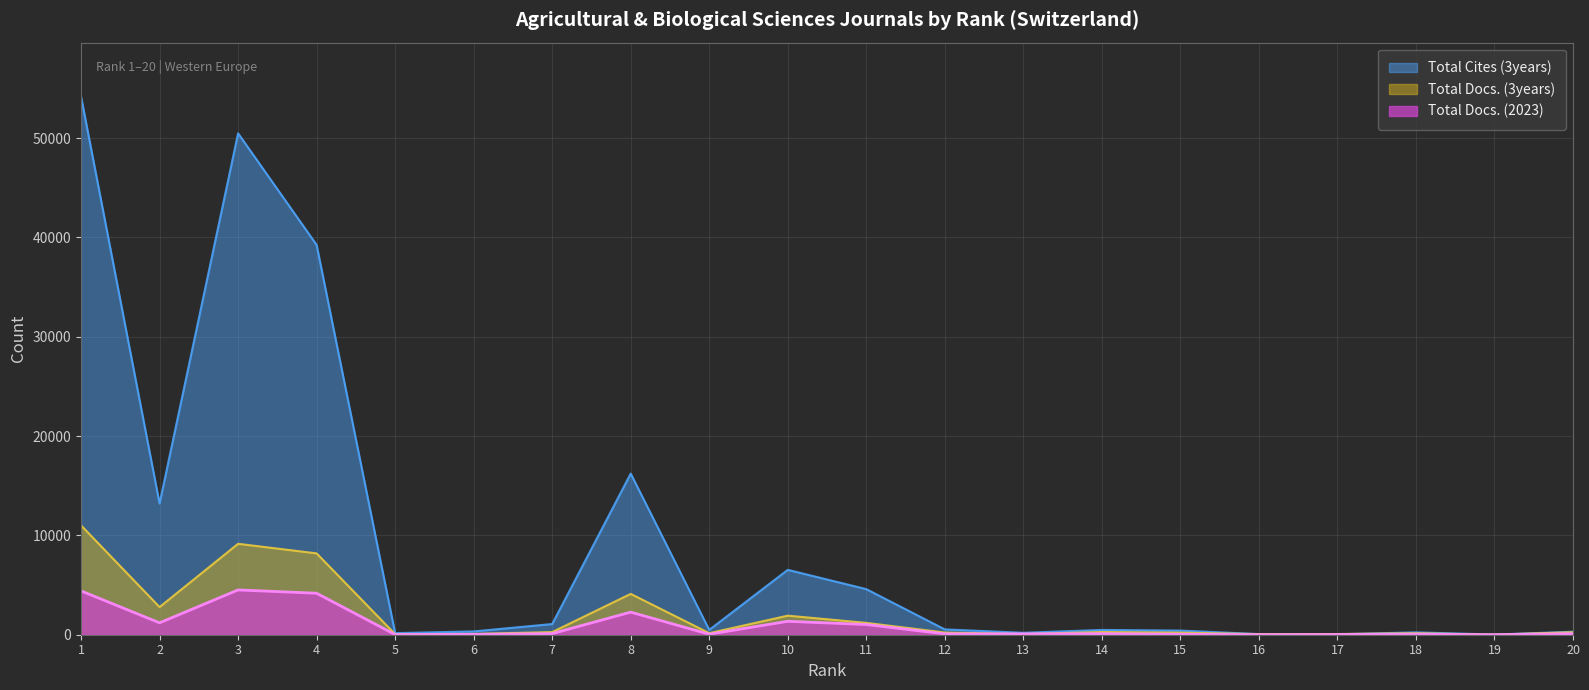

Is it true that Total Cites (3years) equals 509 at 6?

False